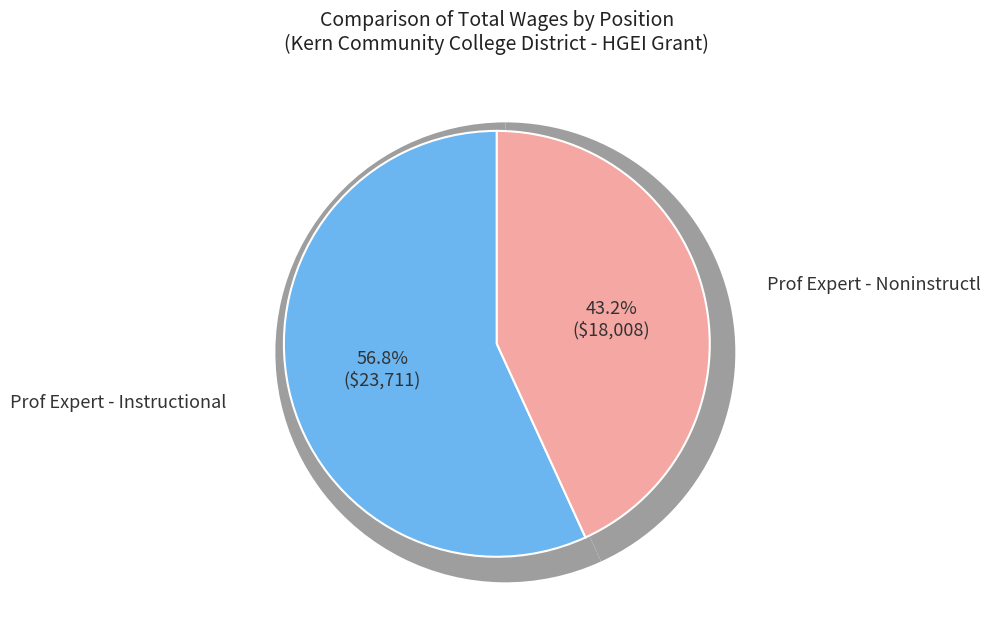

To the nearest percent, what is the difference between the Prof Expert - Instructional and Prof Expert - Noninstructl slice percentages?

14%